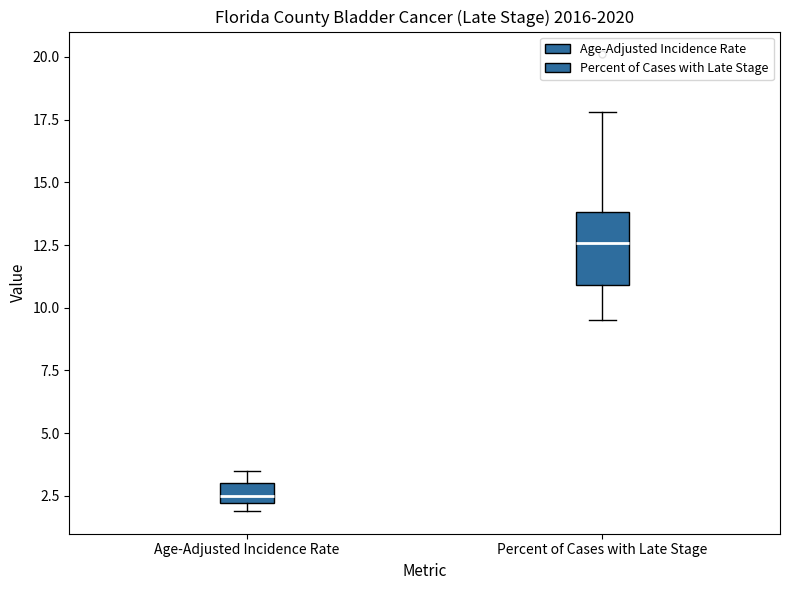

Where does the upper whisker of the box for Percent of Cases with Late Stage end on the y-axis? The values are not printed on the chart, so give them approximately, as read against the axis.

18.0